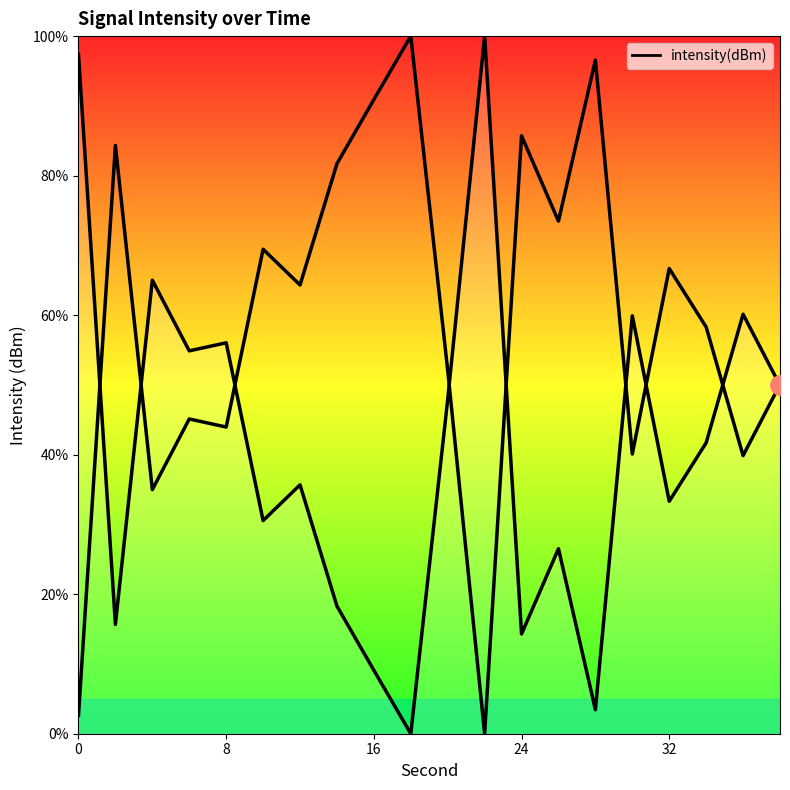

Does the chart have visible grid lines?

No